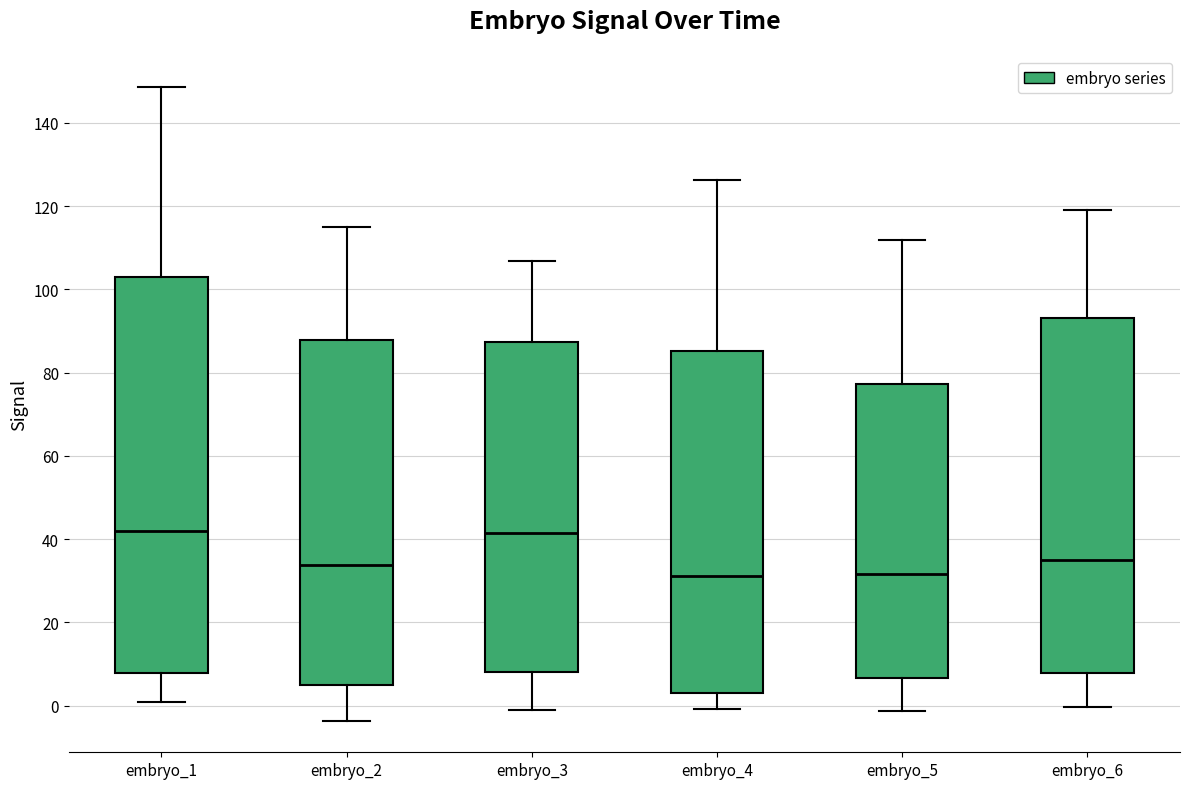

Reading left to right, read every box against the y-axis: the position of its median line, the range the box covers, and the ends of its whiskers. The values are not printed on the chart, so give them approximately, as read against the axis.

embryo_1: median 42, box 8 to 102, whiskers 0 to 148
embryo_2: median 34, box 4 to 88, whiskers -4 to 114
embryo_3: median 42, box 8 to 88, whiskers -2 to 106
embryo_4: median 32, box 4 to 86, whiskers 0 to 126
embryo_5: median 32, box 6 to 78, whiskers -2 to 112
embryo_6: median 34, box 8 to 94, whiskers 0 to 120